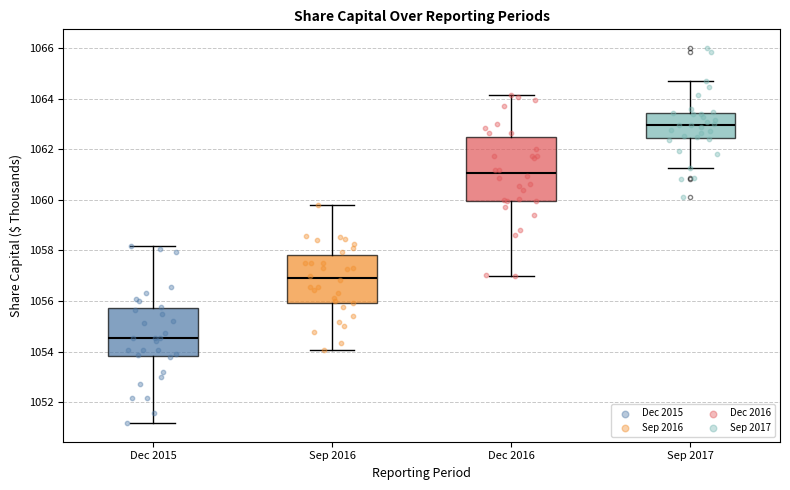

Comparing the boxes themselves (not the whiskers), which one is the tallest?

Dec 2016